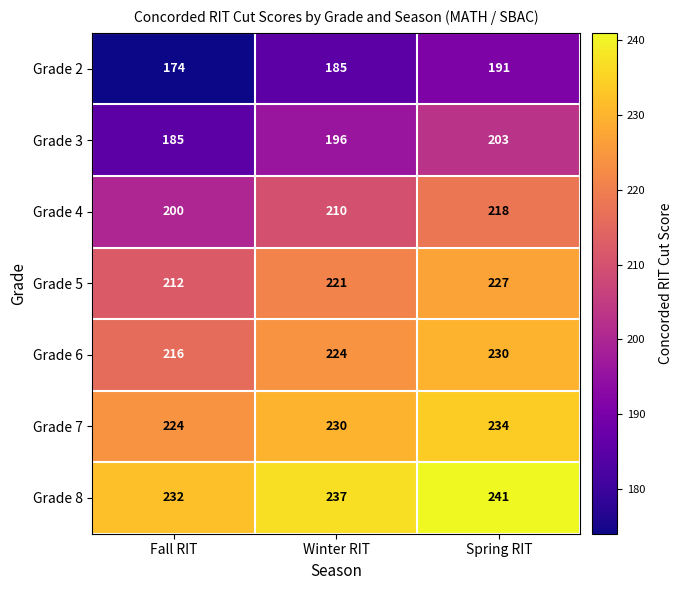

Reading right to left, transcribe all the data shown in this chart.

Grade 2: Spring RIT=191	Winter RIT=185	Fall RIT=174
Grade 3: Spring RIT=203	Winter RIT=196	Fall RIT=185
Grade 4: Spring RIT=218	Winter RIT=210	Fall RIT=200
Grade 5: Spring RIT=227	Winter RIT=221	Fall RIT=212
Grade 6: Spring RIT=230	Winter RIT=224	Fall RIT=216
Grade 7: Spring RIT=234	Winter RIT=230	Fall RIT=224
Grade 8: Spring RIT=241	Winter RIT=237	Fall RIT=232